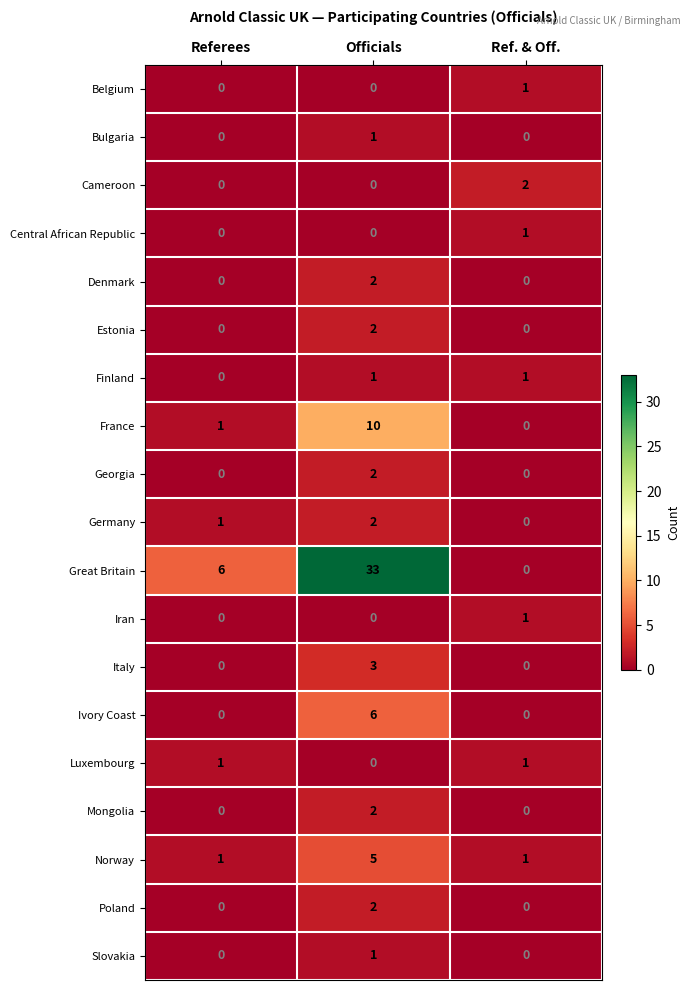

Which series has the widest spread of values?

Great Britain